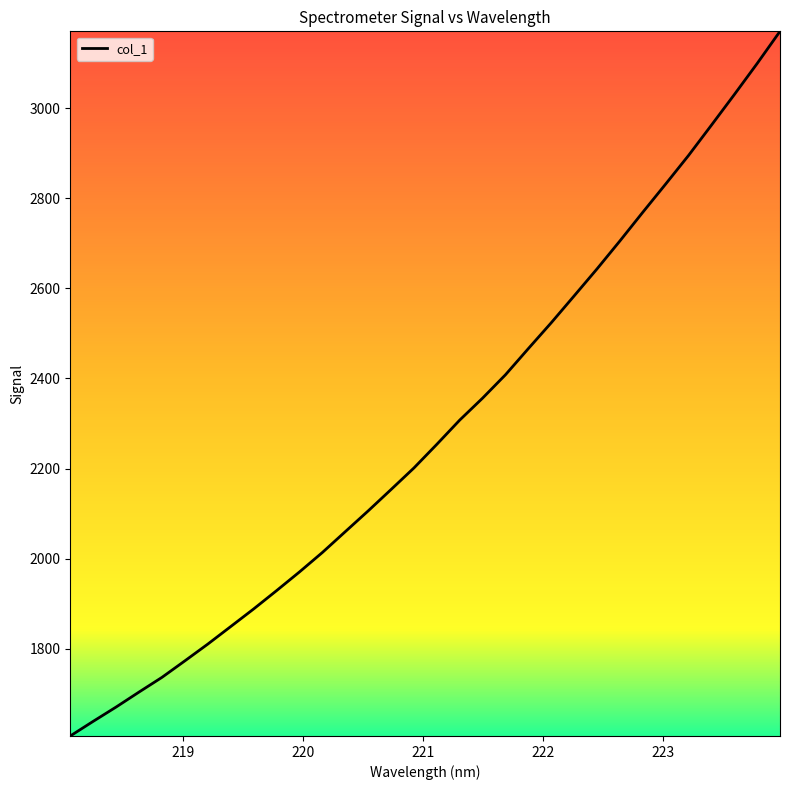

What is the difference between the maximum and minimum values?

1564.4